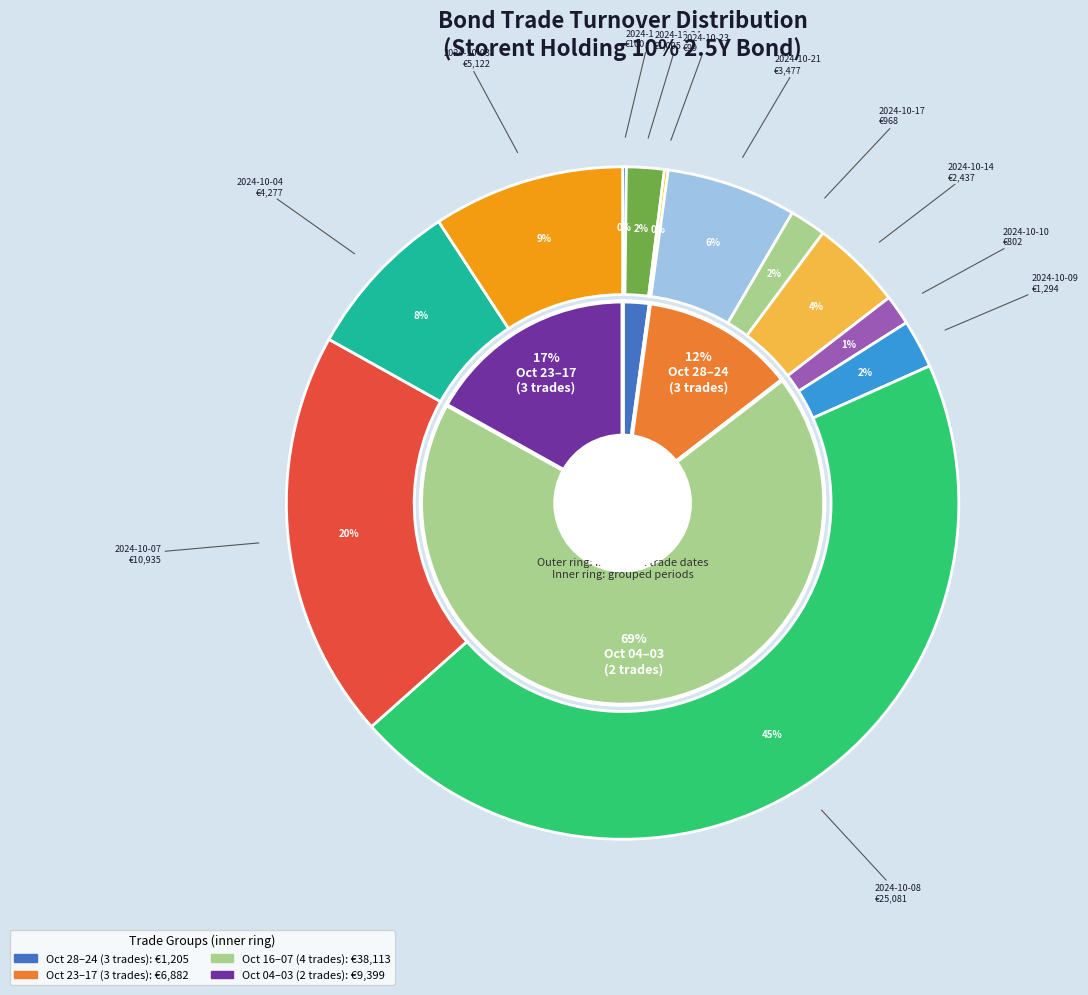

To the nearest percent, what is the difference between the 2024-10-07 and 2024-10-09 slice percentages?

17%